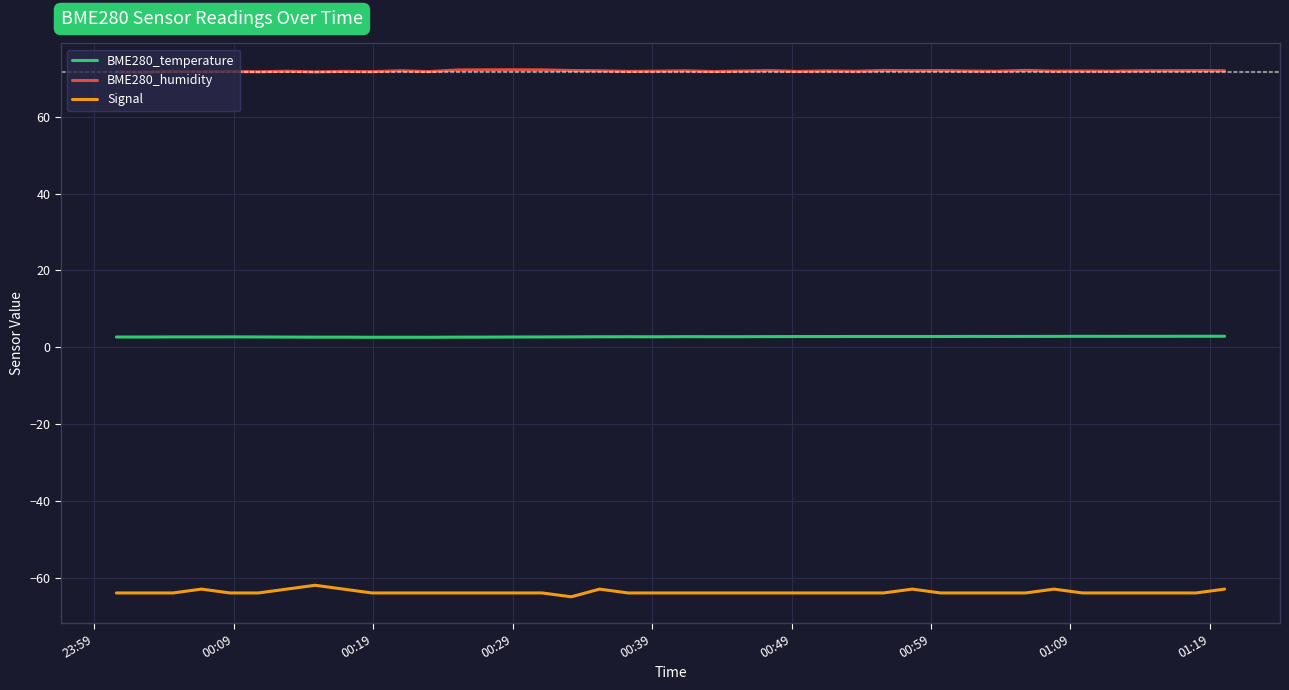

True or false: BME280_temperature and Signal cross at least once.

False